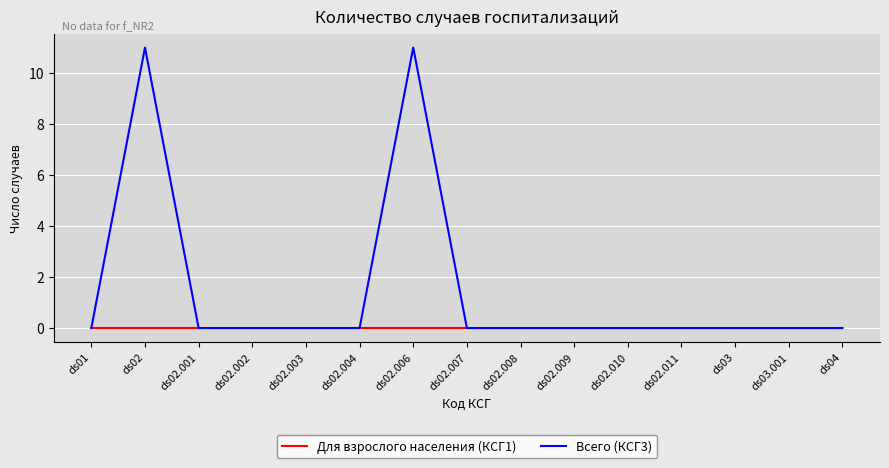

The Всего (КСГ3) series shows -5 at ds02.008. True or false?

False